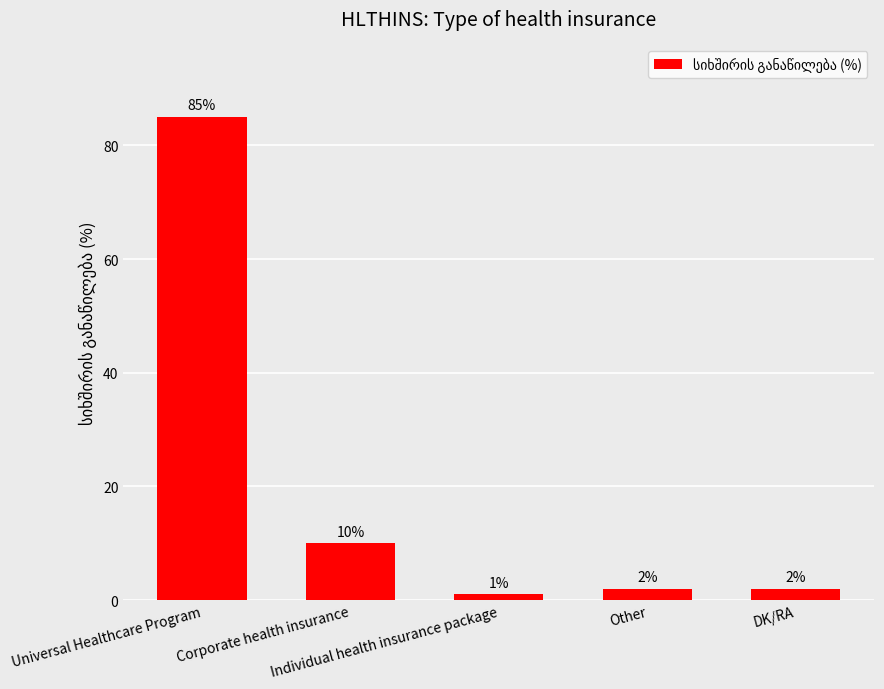

Reading right to left, what are all the values shown in this chart?

DK/RA=2	Other=2	Individual health insurance package=1	Corporate health insurance=10	Universal Healthcare Program=85